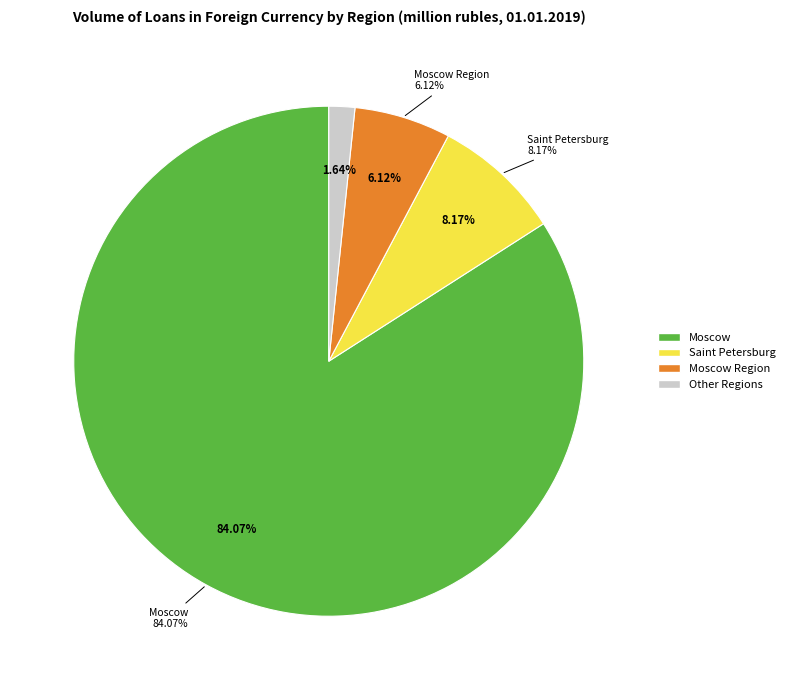

The Smolensk Region slice represents 1% of the pie. True or false?

False